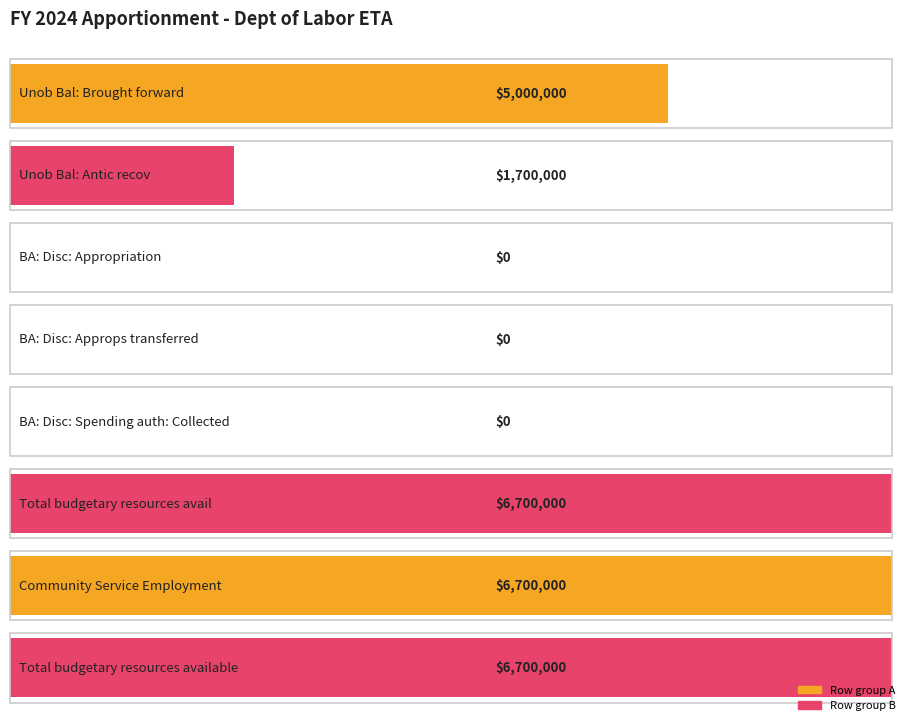

Is it true that the value at Unob Bal: Brought forward is 5000000?

True